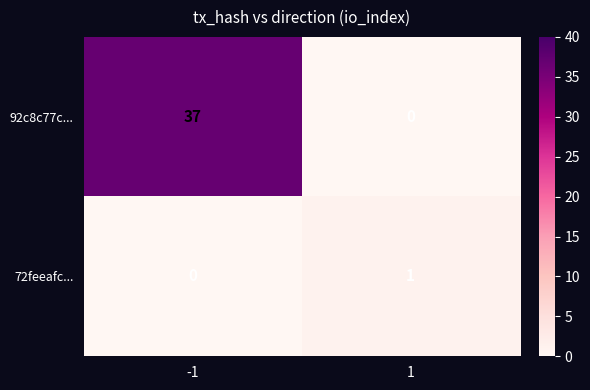

What is the difference between the maximum and minimum values in the 92c8c77c... series?

37